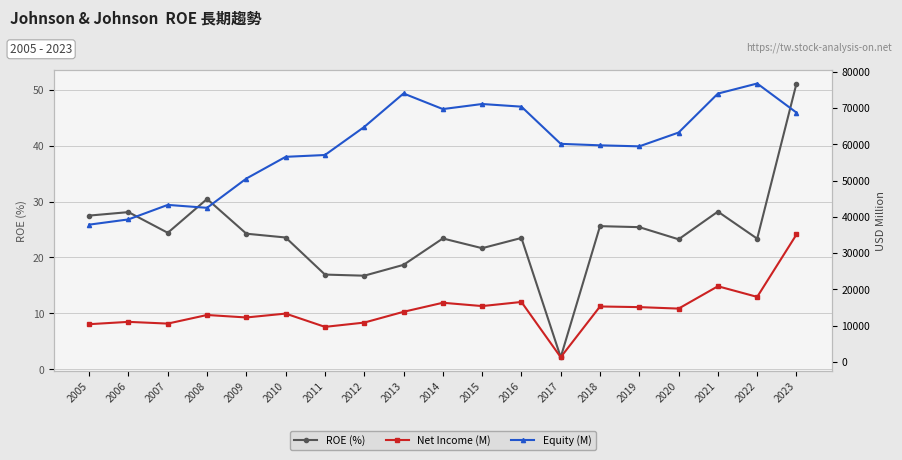

What is the difference between the ROE (%) values at 2008 and 2023?

20.7